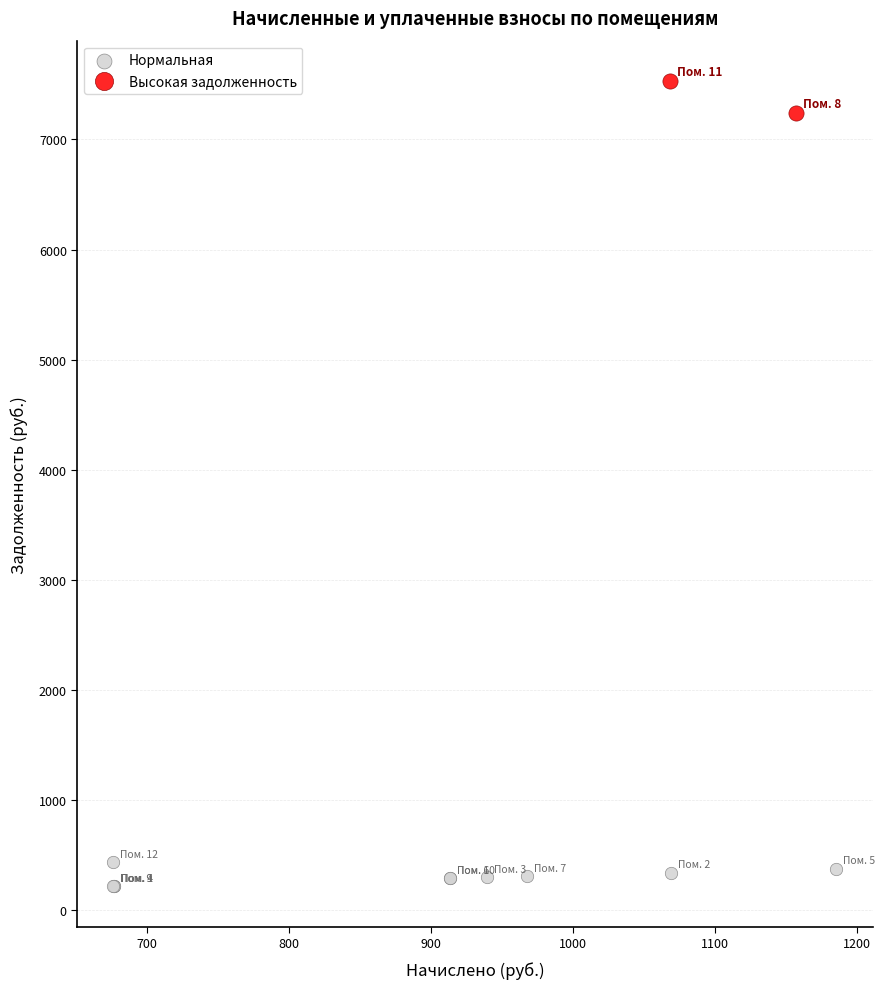

What are all the series names shown in the legend?

Нормальная, Высокая задолженность